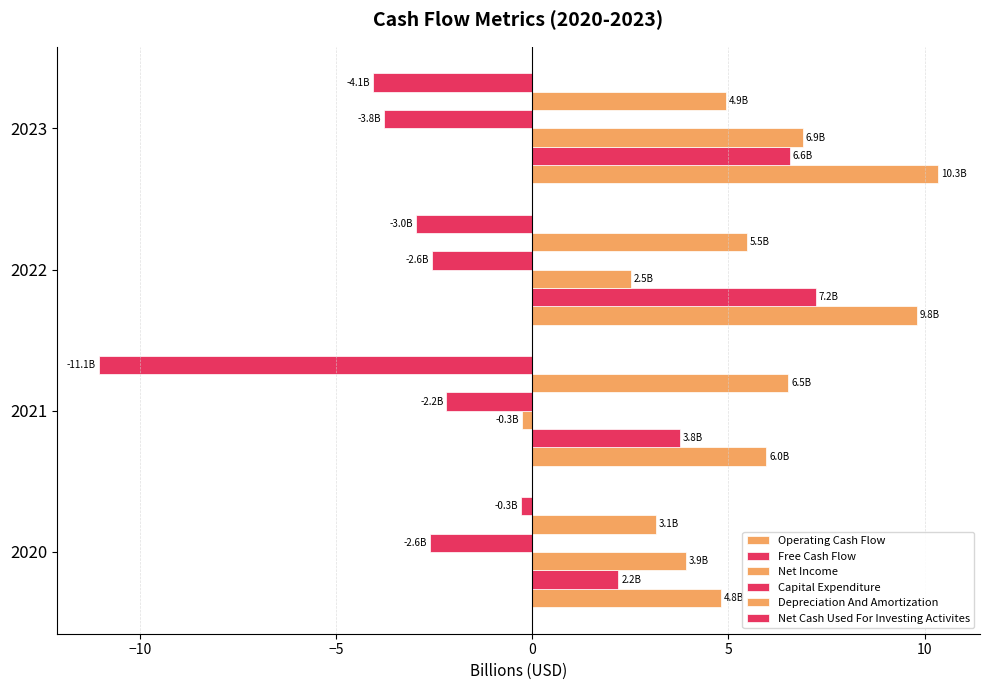

Which series has the largest range (max minus min)?

Net Cash Used For Investing Activites